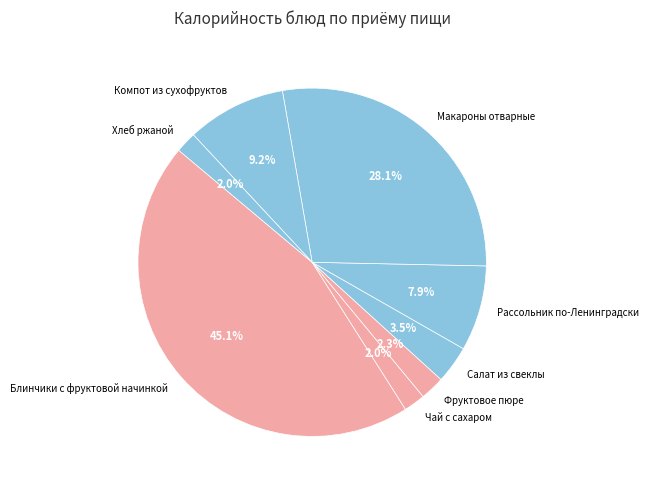

Do Фруктовое пюре and Рассольник по-Ленинградски together represent more than half of the pie?

No